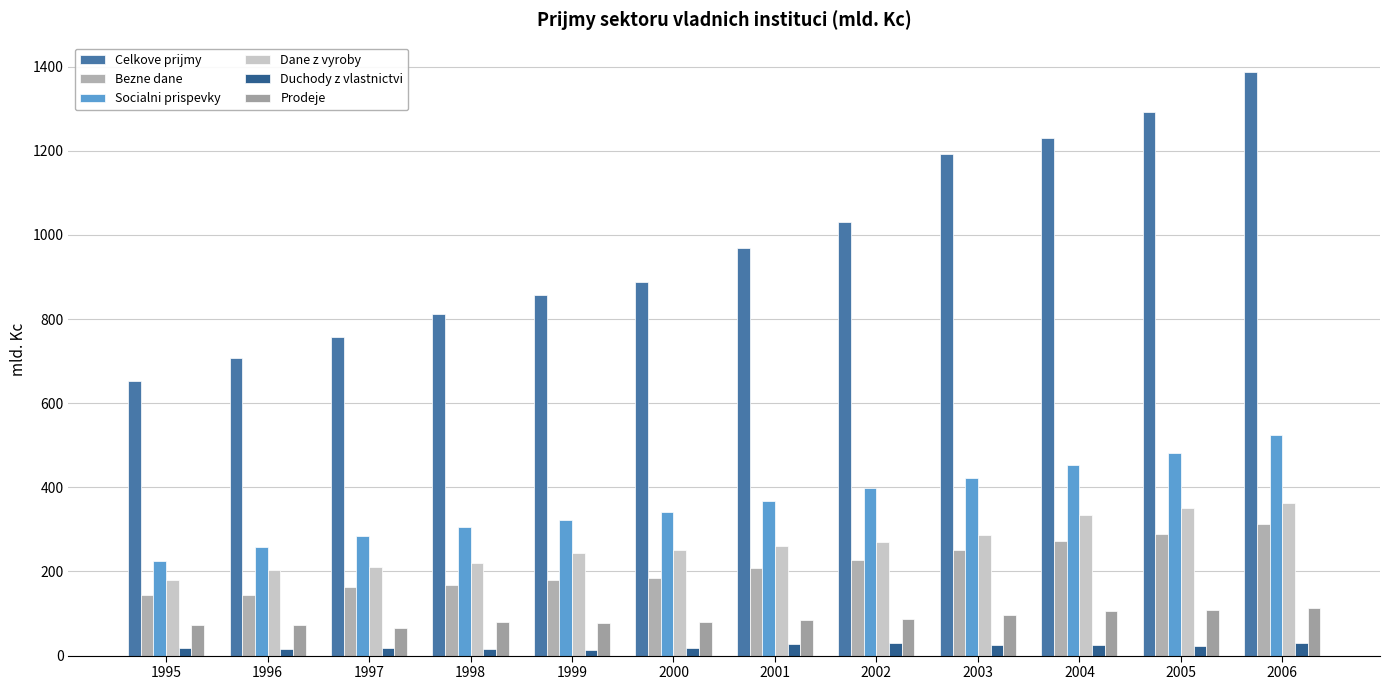

True or false: Bezne dane has a value of 179.4 at 1999.

True